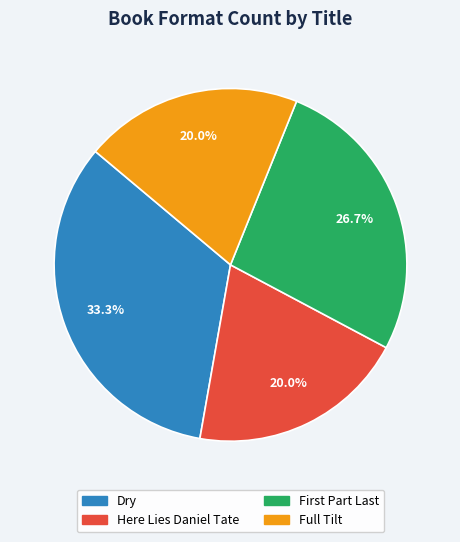

How many slices are in this pie chart?

4